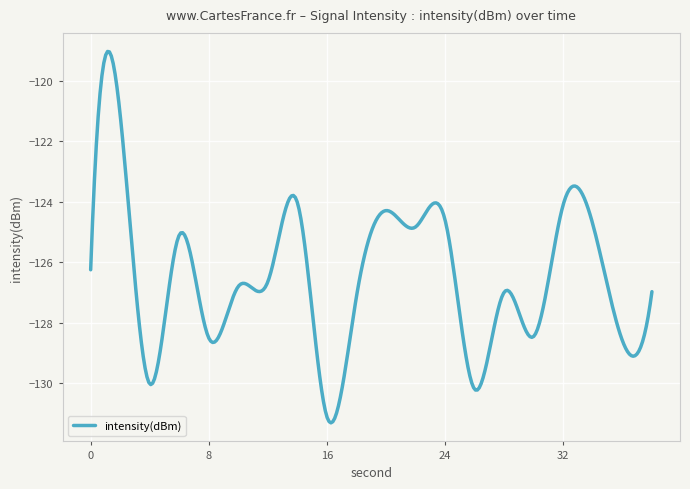

What is the minimum value shown in the chart?

-131.3